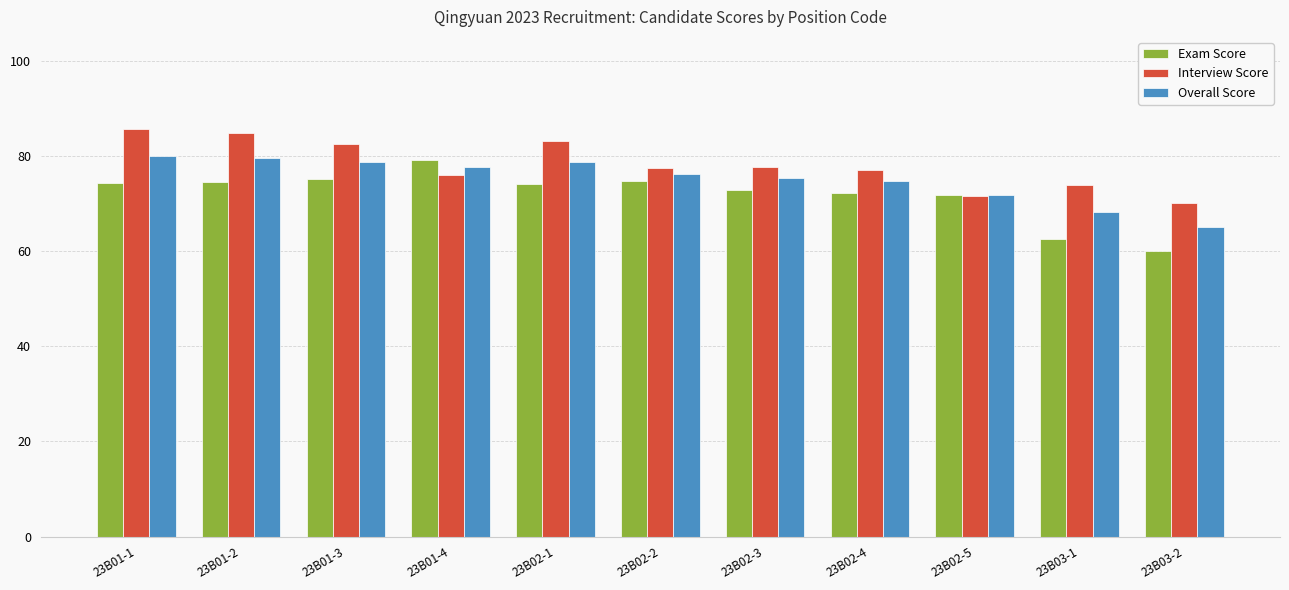

At which label does Interview Score reach its minimum?

23B03-2